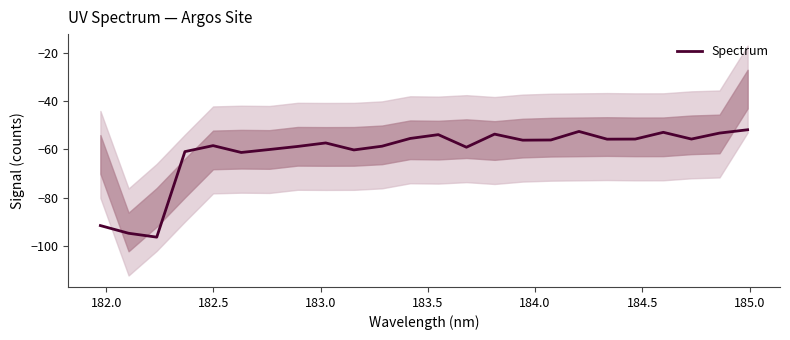

What is the maximum value for Spectrum?

-51.9